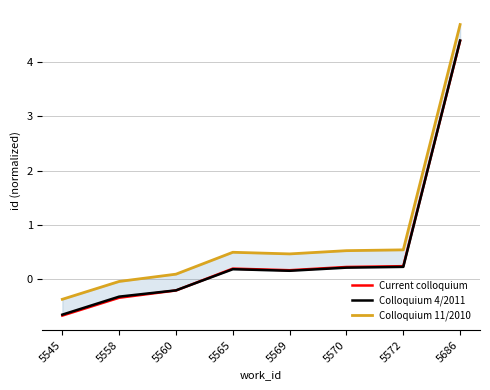

What is the difference between the highest and lowest values at 5565?

0.3